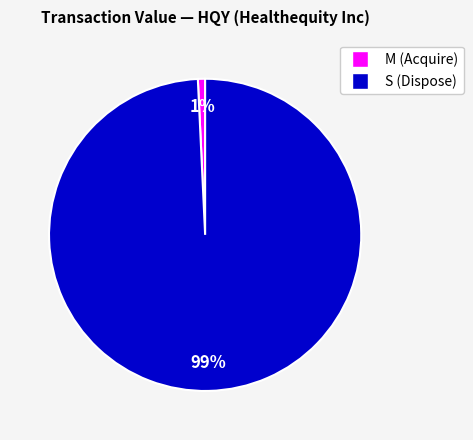

Count the number of slices in the pie.

2